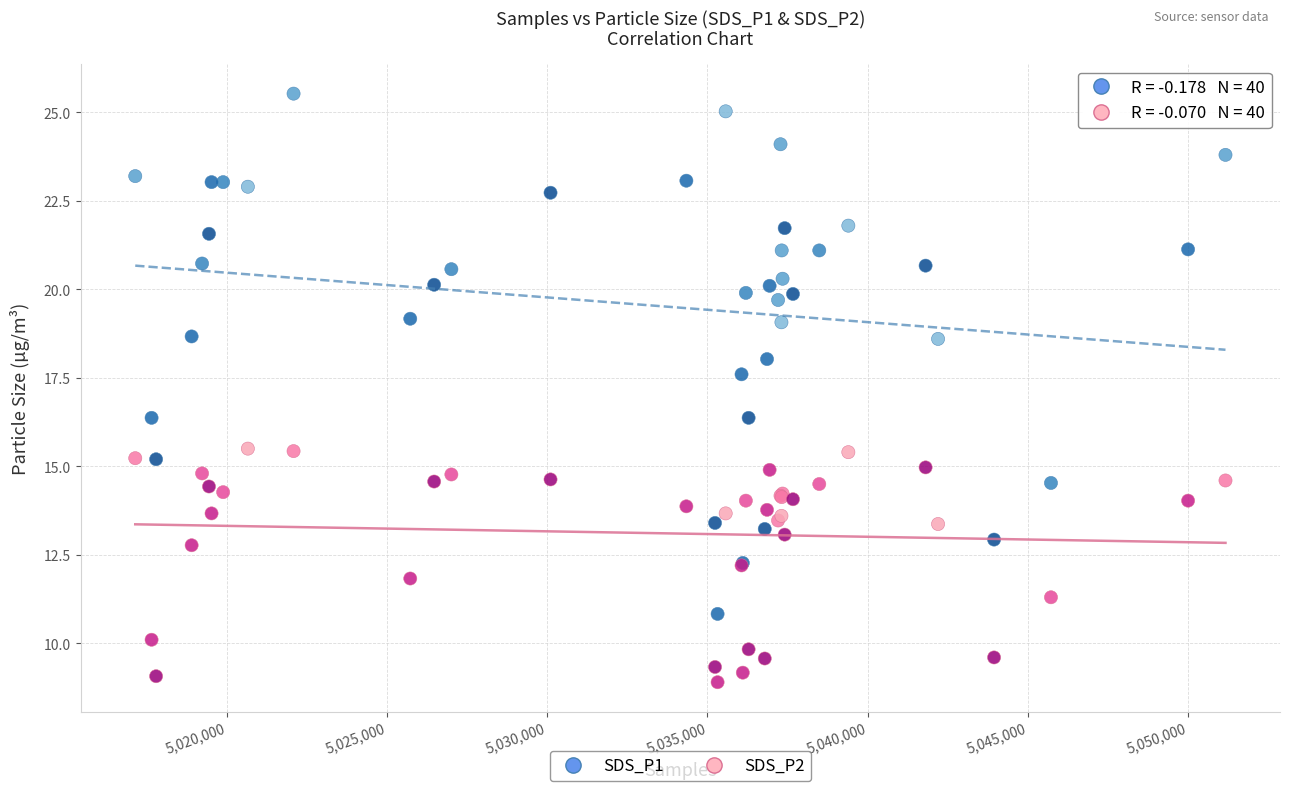

Which series reaches the maximum Y coordinate?

SDS_P1